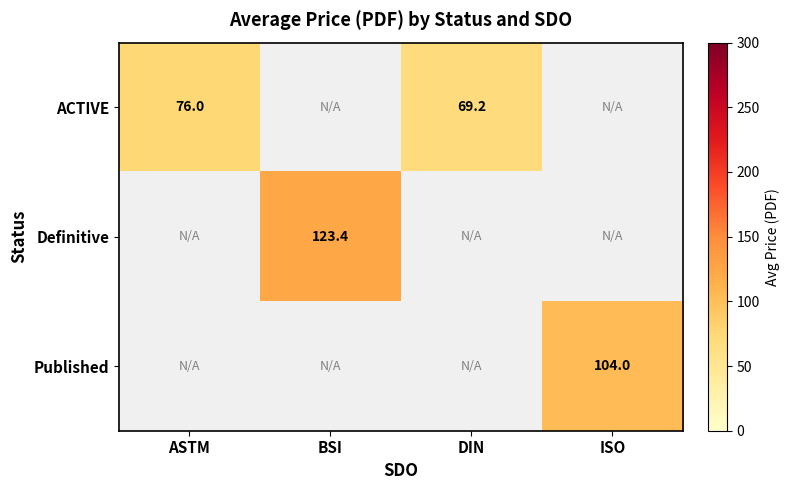

Is it true that ACTIVE equals 69.2 at DIN?

True